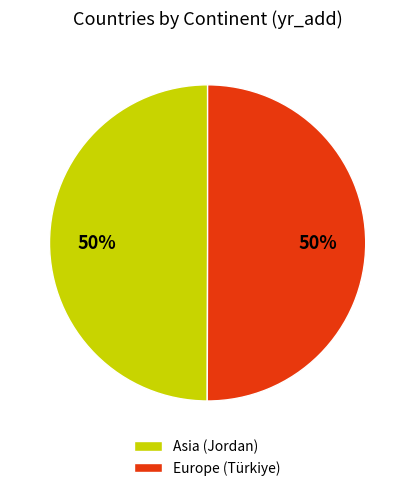

Is it true that Asia (Jordan) is 60% of the pie?

False